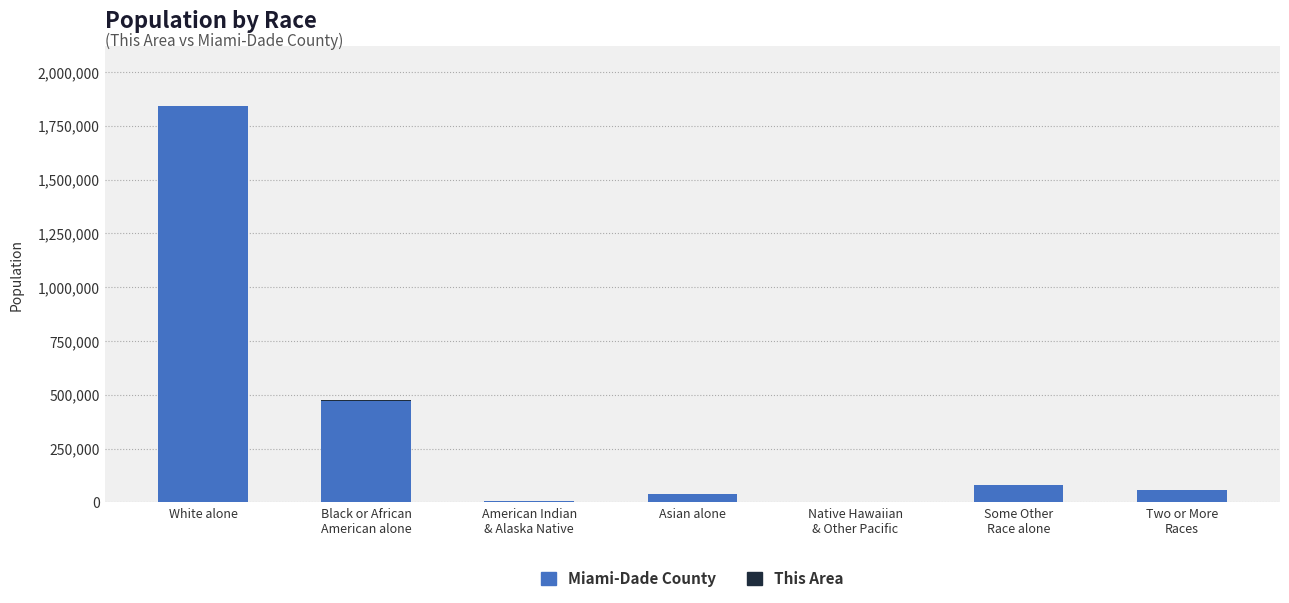

How many series are shown in this chart?

2